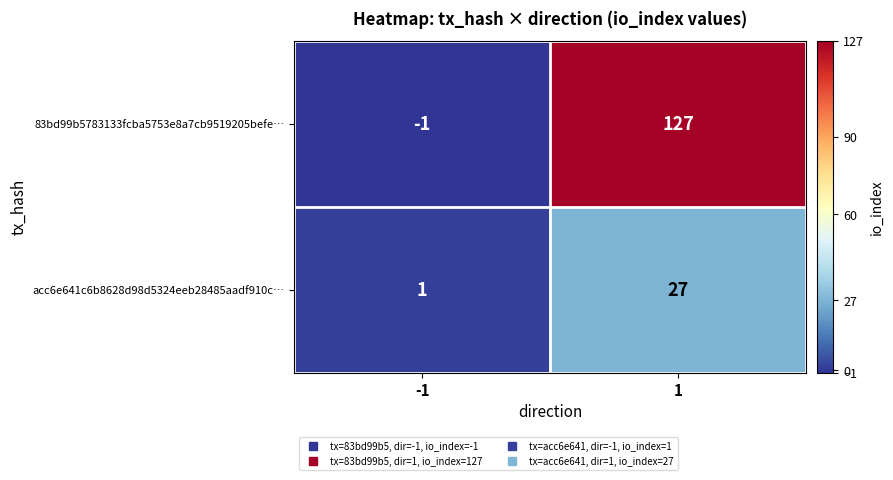

What is the average value of the acc6e641c6b8628d98d5324eeb28485aadf910c… series?

14